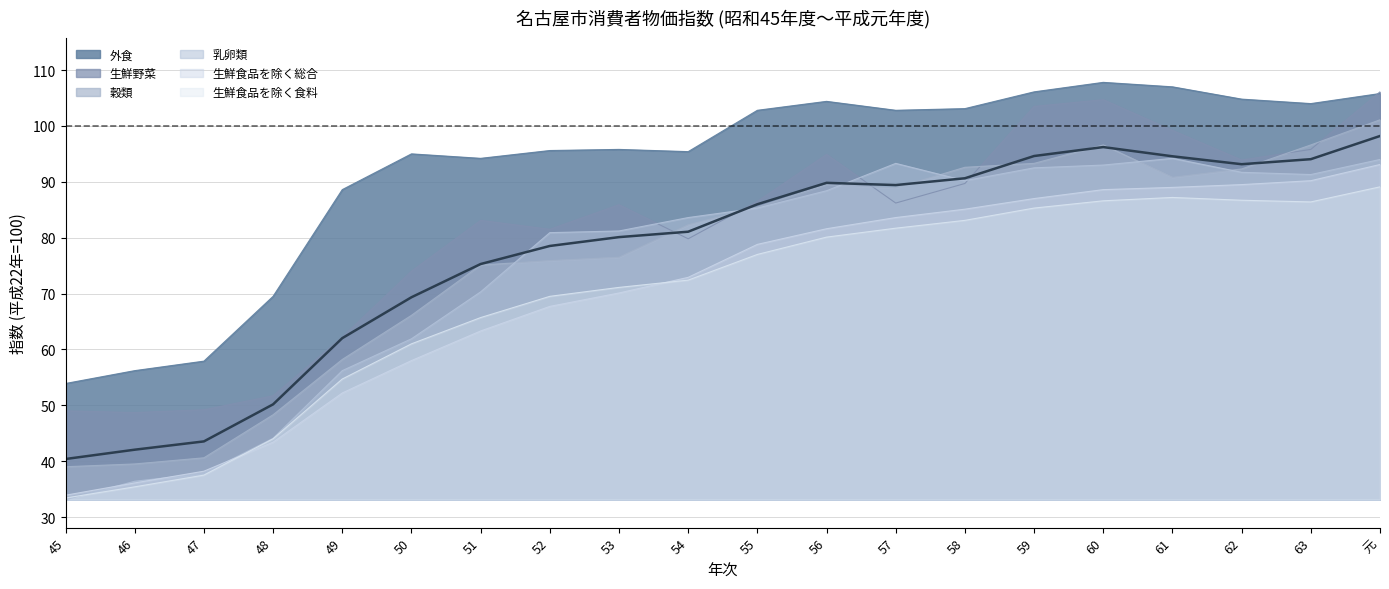

What is the value of the 16th point from the left?

96.2